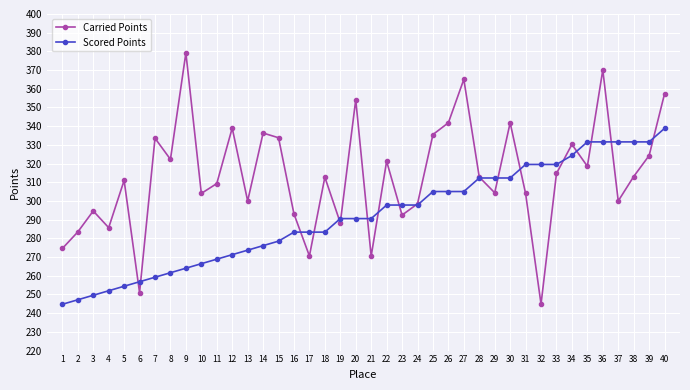

What is the sum of the Scored Points values at 5 and 32?

574.0